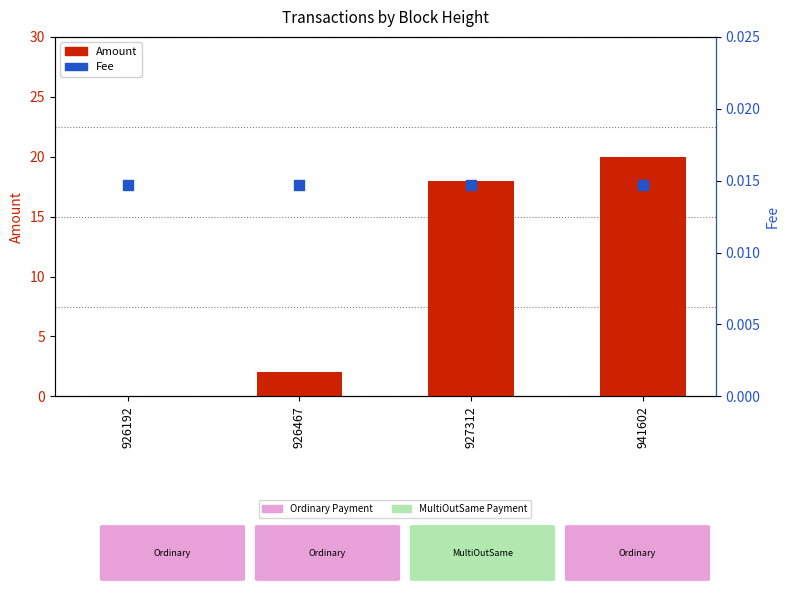

Is the value of Amount at 941602 greater than the value of Fee at 927312?

Yes